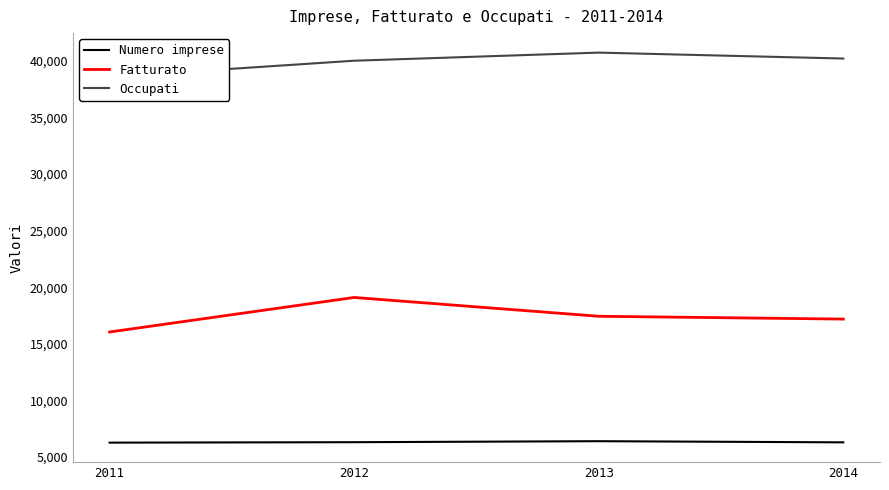

What is the sum of all Occupati values?

159602.0